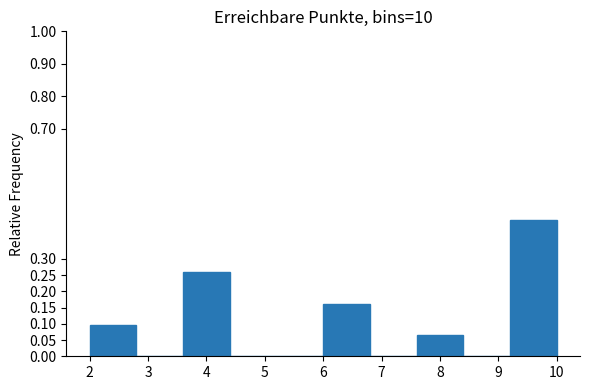

Over which range of the x-axis is the bar tallest?

9.2 to 10.0